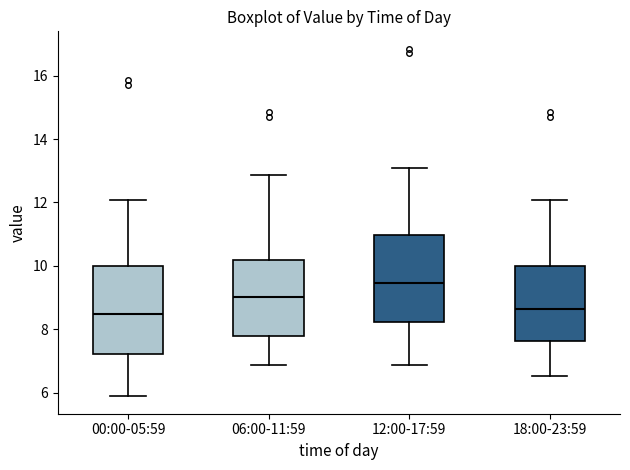

Reading left to right, read every box against the y-axis: the position of its median line, the range the box covers, and the ends of its whiskers. The values are not printed on the chart, so give them approximately, as read against the axis.

00:00-05:59: median 8.4, box 7.2 to 10.0, whiskers 5.8 to 12.0
06:00-11:59: median 9.0, box 7.8 to 10.2, whiskers 6.8 to 12.8
12:00-17:59: median 9.4, box 8.2 to 11.0, whiskers 6.8 to 13.0
18:00-23:59: median 8.6, box 7.6 to 10.0, whiskers 6.6 to 12.0